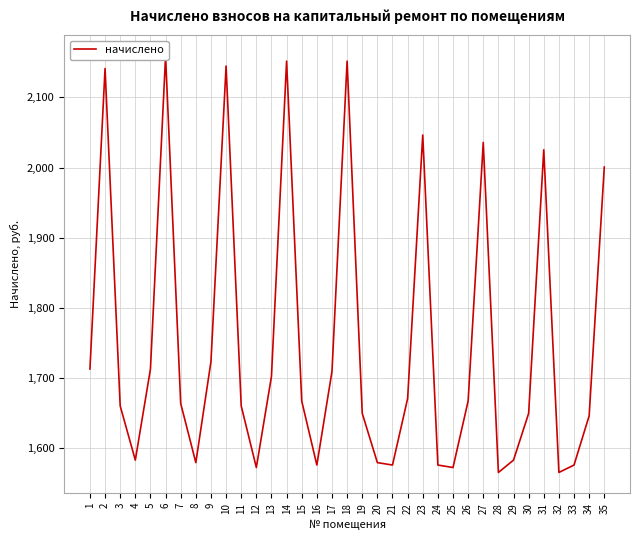

How many values are below 1663?

17